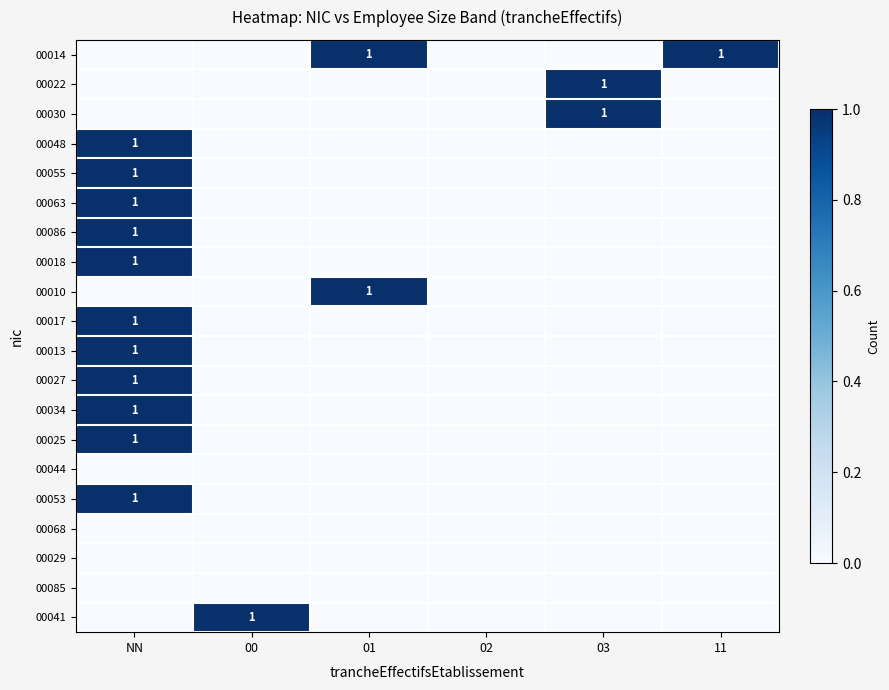

The value of 00017 at NN is 0. True or false?

False